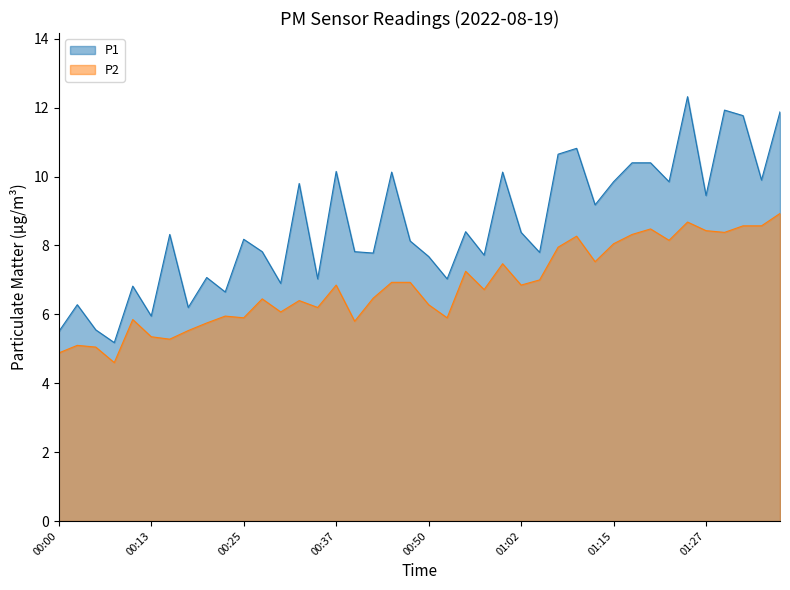

What are all the series names shown in the legend?

P1, P2